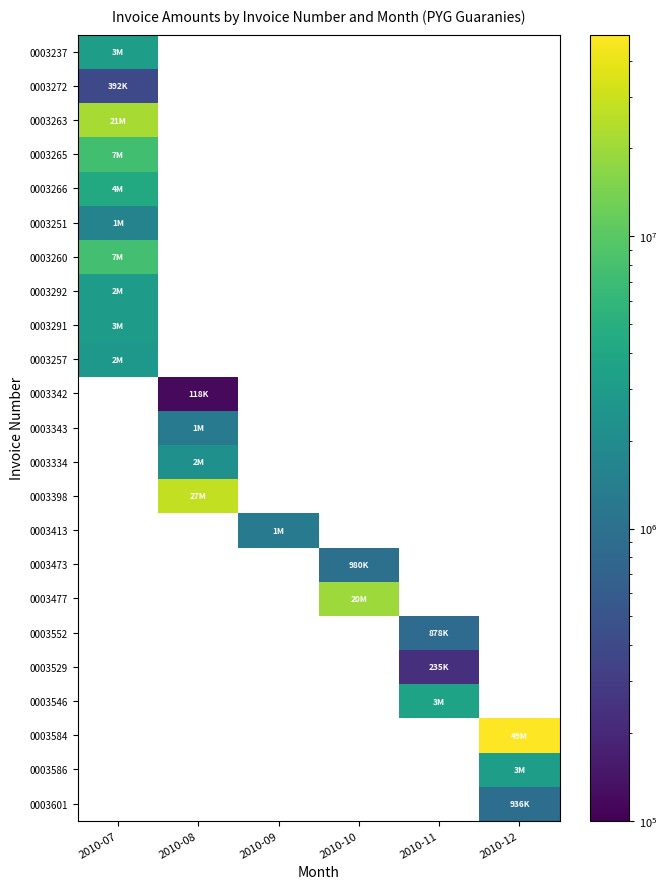

Is the value of 0003292 at 2010-07 greater than the value of 0003477 at 2010-12?

No